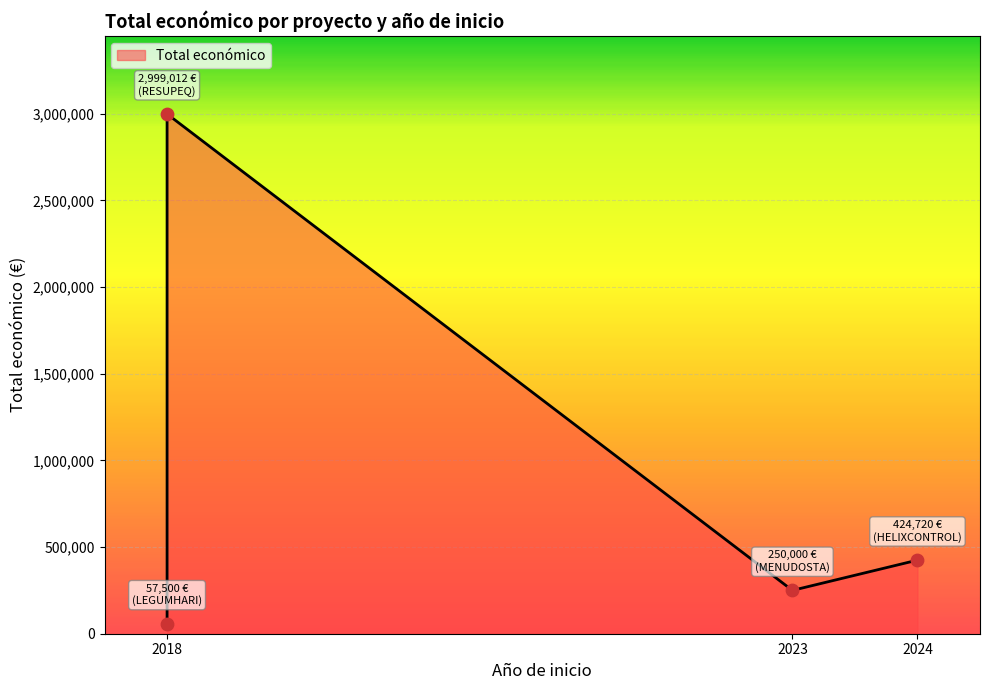

Between 2018 (RESUPEQ) and 2024 (HELIXCONTROL), which is larger?

2018 (RESUPEQ)